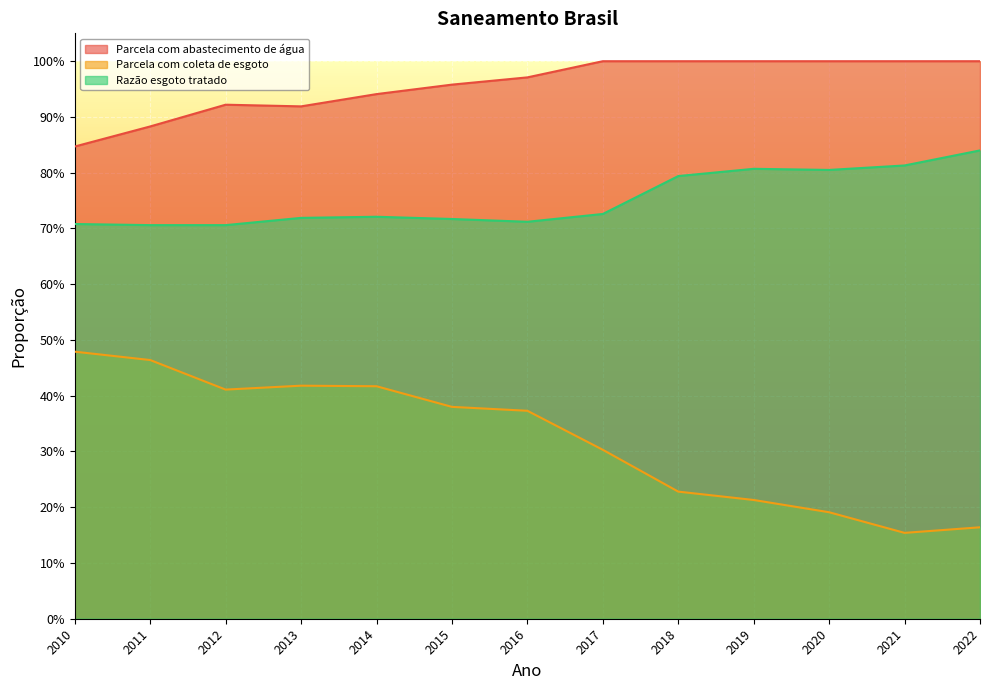

What is the maximum value shown in the chart?

1.0